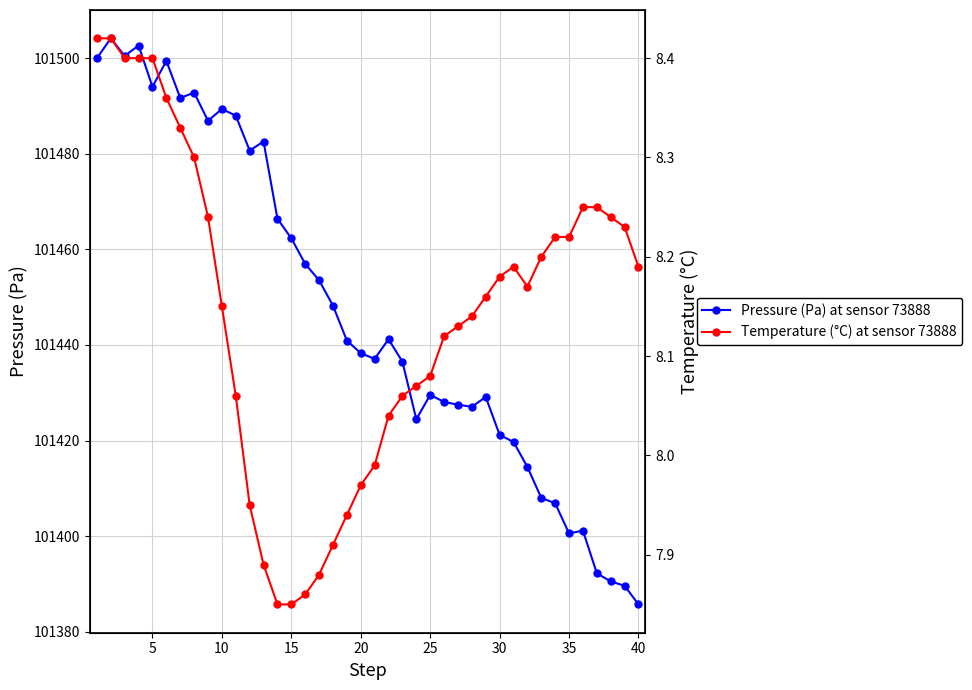

Which series has the largest range (max minus min)?

Pressure (Pa) at sensor 73888